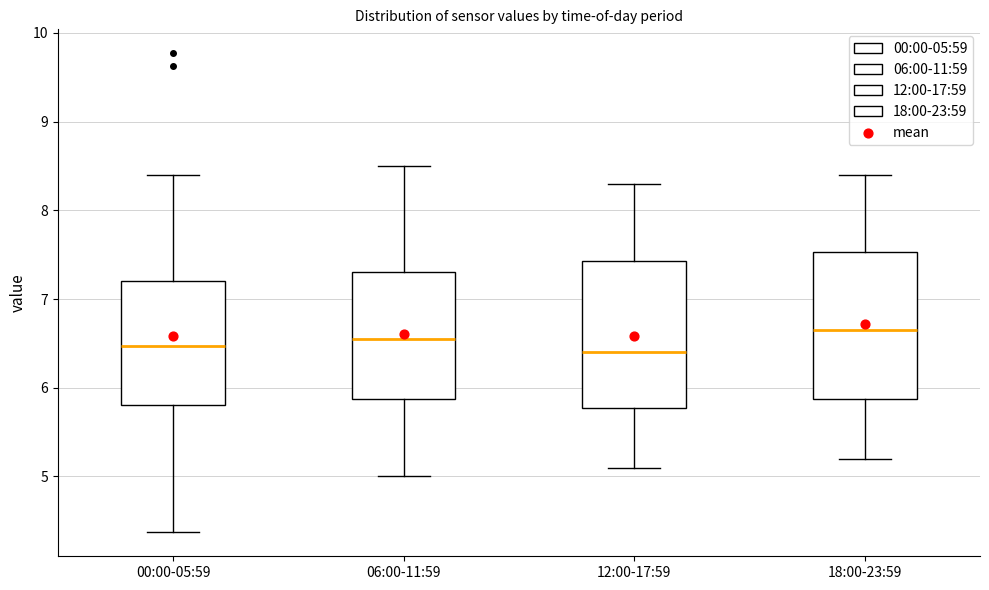

Reading left to right, read every box against the y-axis: the position of its median line, the range the box covers, and the ends of its whiskers. The values are not printed on the chart, so give them approximately, as read against the axis.

00:00-05:59: median 6.5, box 5.8 to 7.2, whiskers 4.4 to 8.4
06:00-11:59: median 6.6, box 5.9 to 7.3, whiskers 5.0 to 8.5
12:00-17:59: median 6.4, box 5.8 to 7.4, whiskers 5.1 to 8.3
18:00-23:59: median 6.7, box 5.9 to 7.5, whiskers 5.2 to 8.4